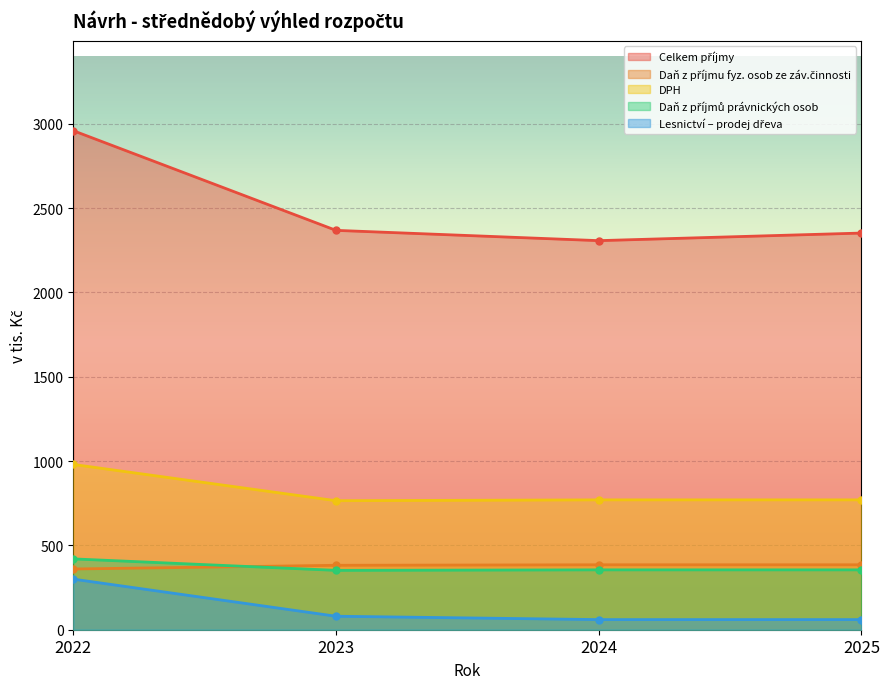

How many lines are shown in the chart?

5